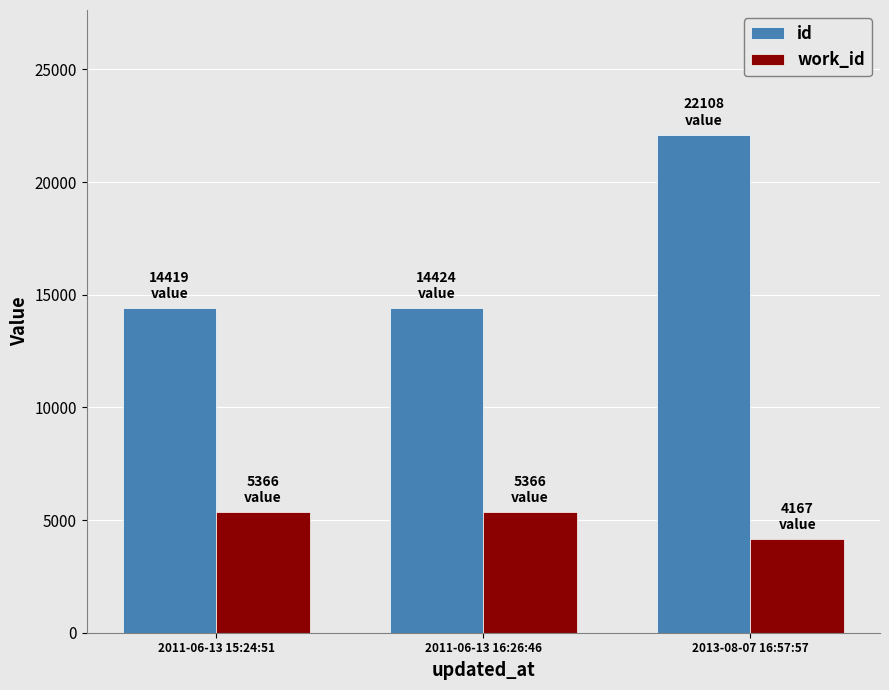

How many values in the id series are below 14424?

1